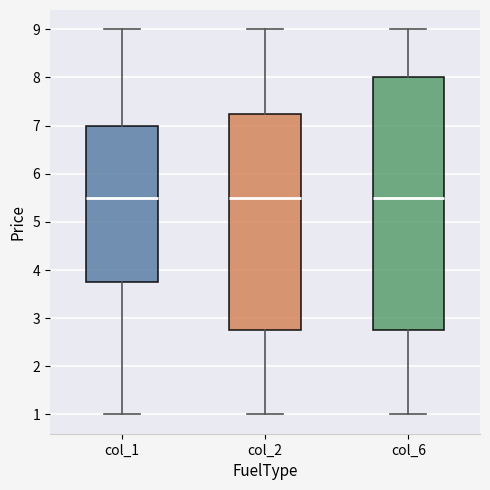

Where does the median line of the box for col_1 sit on the y-axis? The values are not printed on the chart, so give them approximately, as read against the axis.

5.5